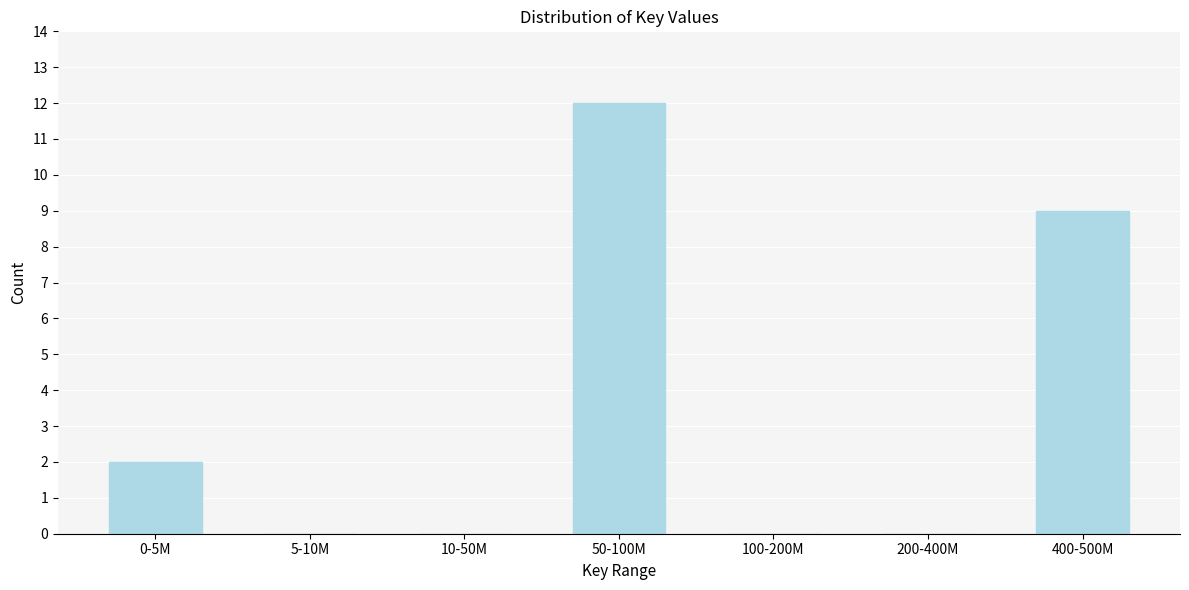

Reading right to left, list all the values displayed in this chart.

400-500M=9	200-400M=0	100-200M=0	50-100M=12	10-50M=0	5-10M=0	0-5M=2